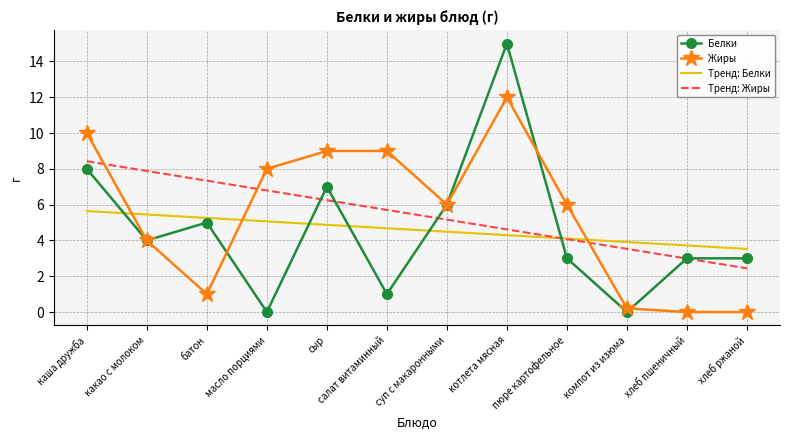

What are all the series names shown in the legend?

Белки, Жиры, Тренд: Белки, Тренд: Жиры